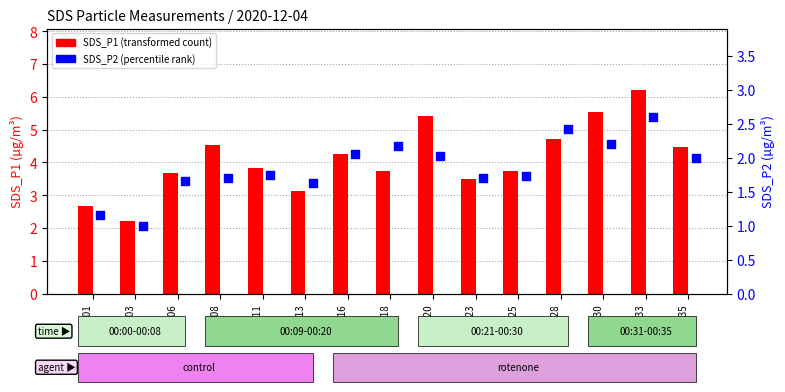

At how many categories does at least one series exceed 3?

13